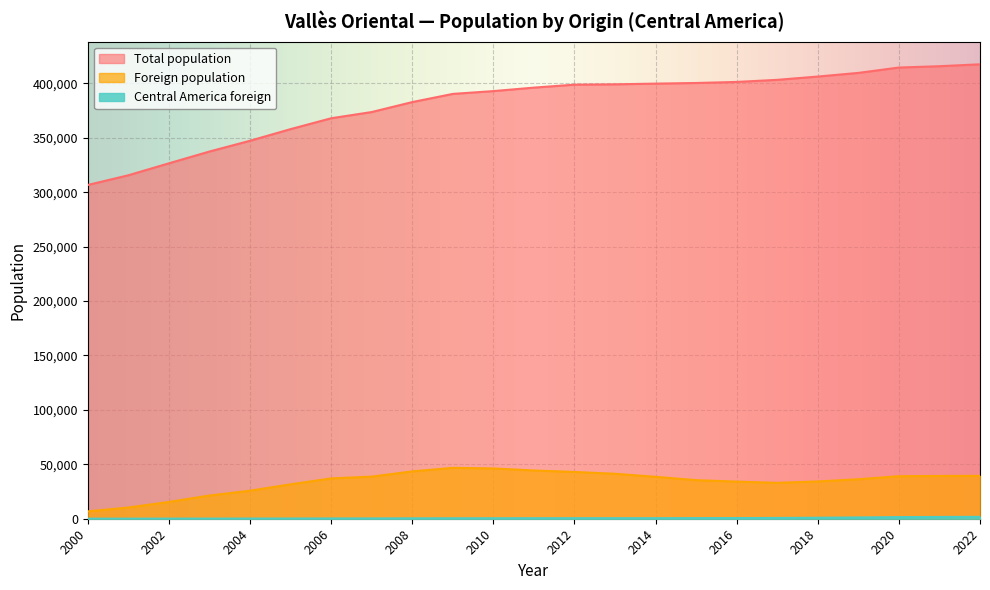

Which series has the largest total across all categories?

Total population